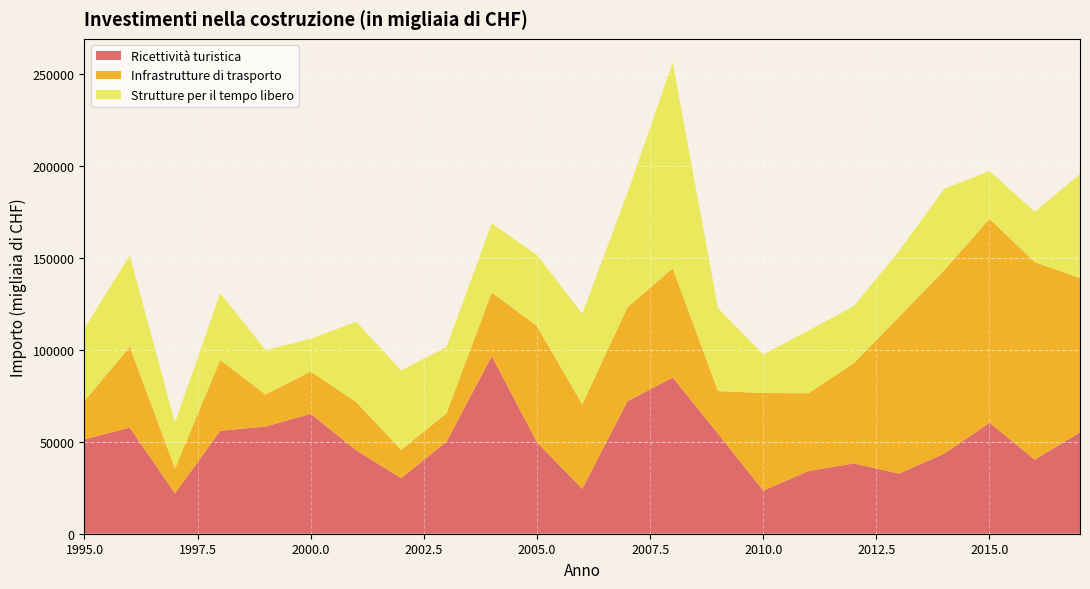

Reading right to left, list all the values displayed in this chart.

Ricettività turistica: 2017=55078	2016=40259	2015=60299	2014=43495	2013=32684	2012=38186	2011=34077	2010=23435	2009=54384	2008=84863	2007=72030	2006=24396	2005=49683	2004=96544	2003=50017	2002=30198	2001=45396	2000=65179	1999=58244	1998=55957	1997=21938	1996=57653	1995=51328
Infrastrutture di trasporto: 2017=83809	2016=107383	2015=110758	2014=99722	2013=85098	2012=54442	2011=42276	2010=53006	2009=23123	2008=59349	2007=51023	2006=45874	2005=63141	2004=34549	2003=15374	2002=15350	2001=26210	2000=22978	1999=17426	1998=38383	1997=13518	1996=43891	1995=20845
Strutture per il tempo libero: 2017=56505	2016=27335	2015=26011	2014=44230	2013=35869	2012=30993	2011=34067	2010=20959	2009=45002	2008=111891	2007=62227	2006=49235	2005=38721	2004=37534	2003=36116	2002=43211	2001=43614	2000=17753	1999=24155	1998=36382	1997=24898	1996=49733	1995=39412